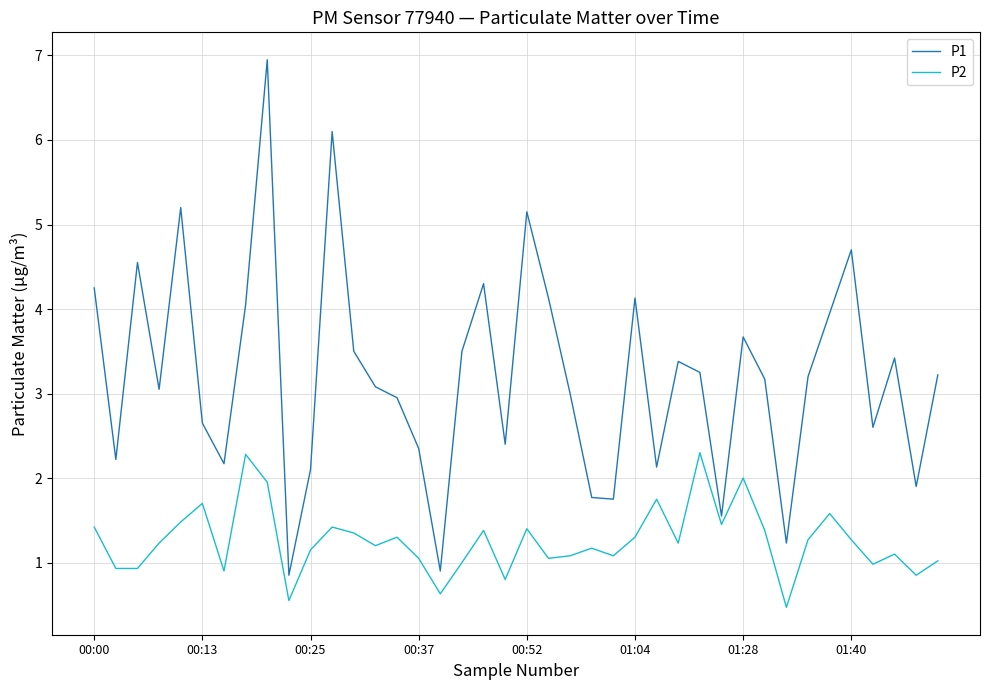

What is the difference between the maximum and minimum values in the P1 series?

6.1